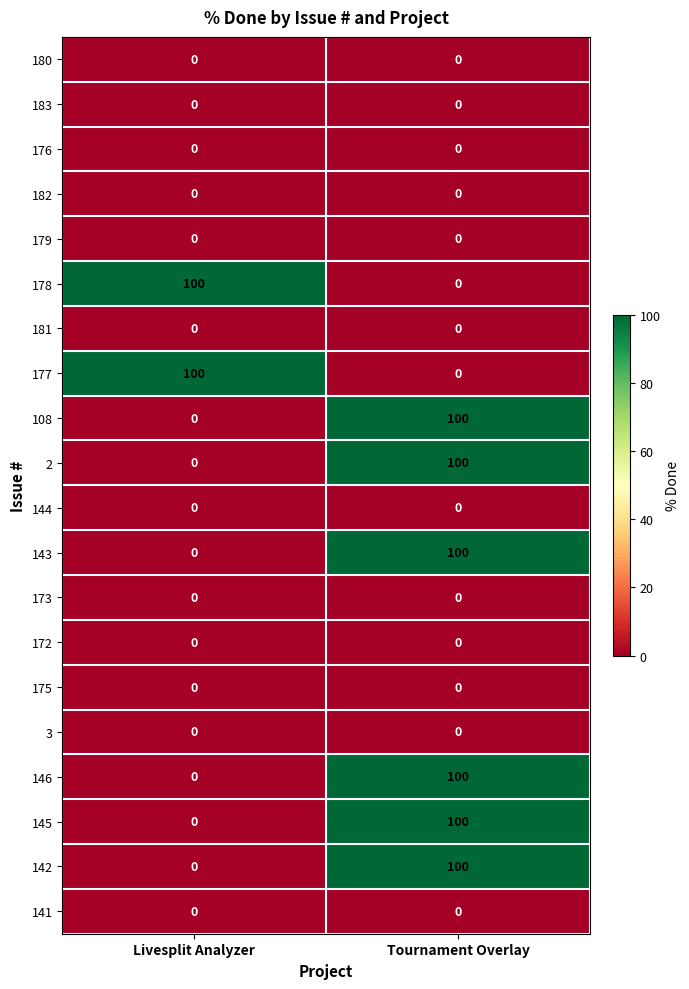

Where is 146 nearest to the value 50?

Livesplit Analyzer